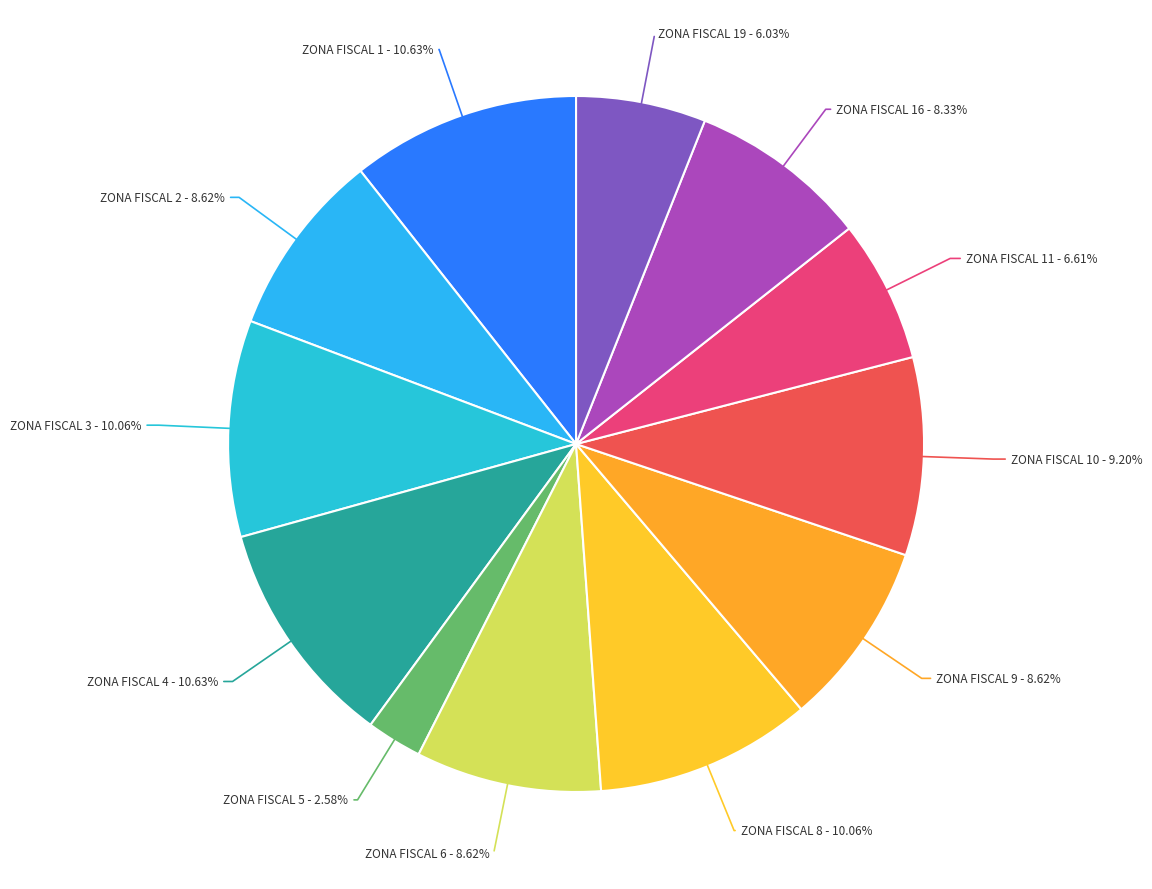

How many slices are in this pie chart?

12